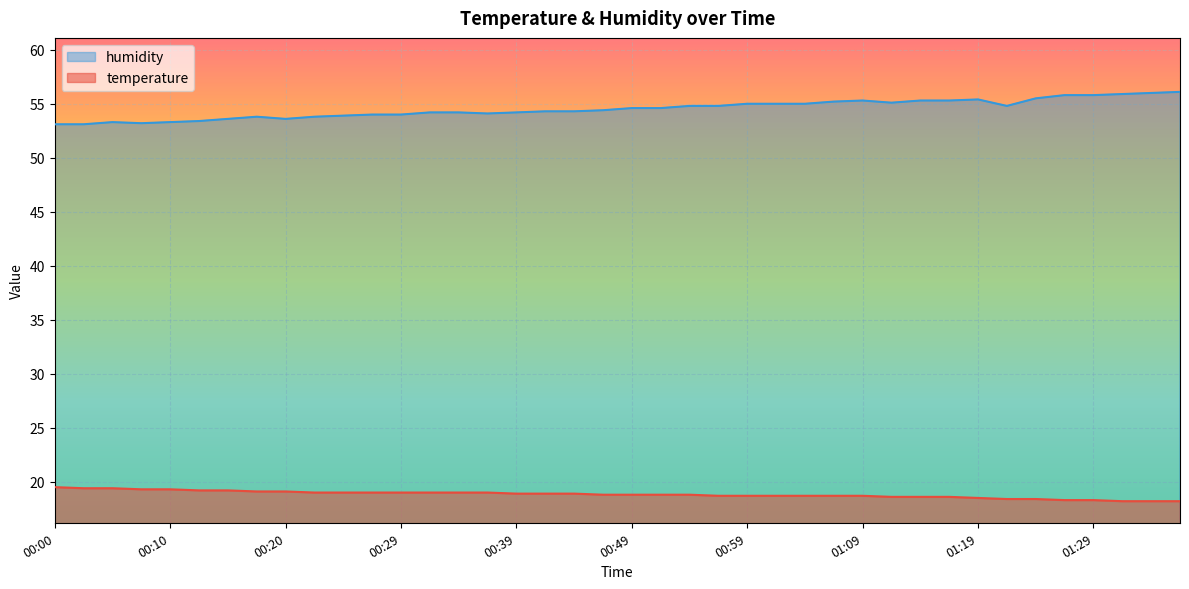

Rank the series by their average value, from lowest to highest.

temperature, humidity